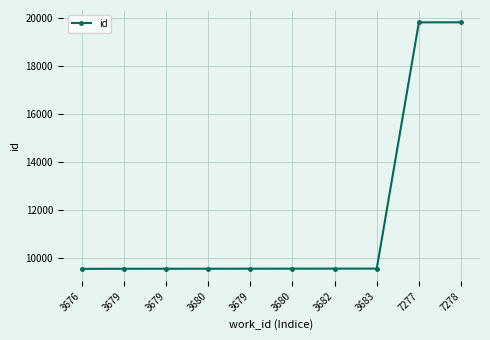

What is the value of the 6th point from the left?

9542